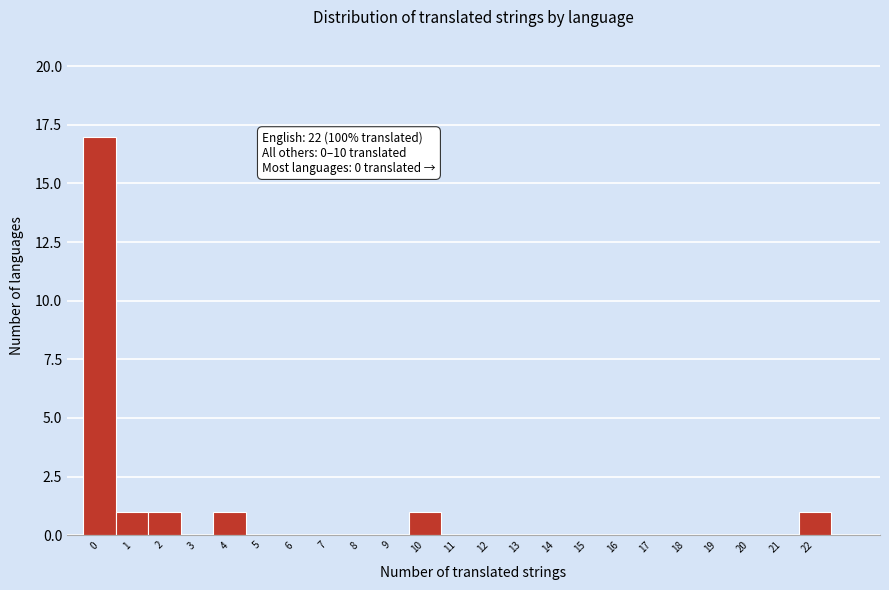

Over which range of the x-axis is the bar tallest?

-0.5 to 0.5